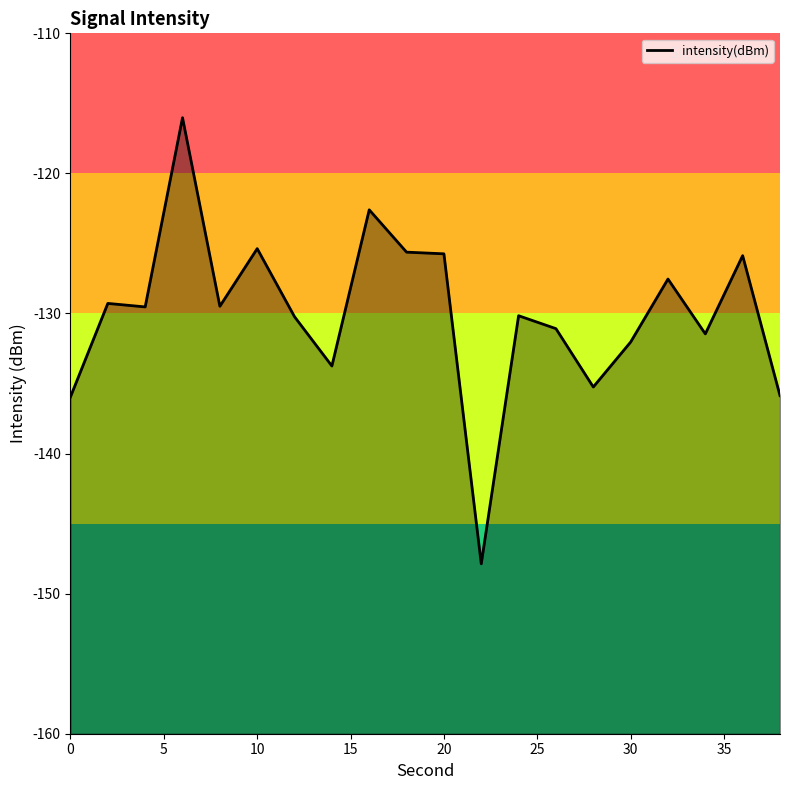

List the labels in order of value, smallest first.

22, 0, 38, 28, 14, 30, 34, 26, 12, 24, 4, 8, 2, 32, 36, 20, 18, 10, 16, 6